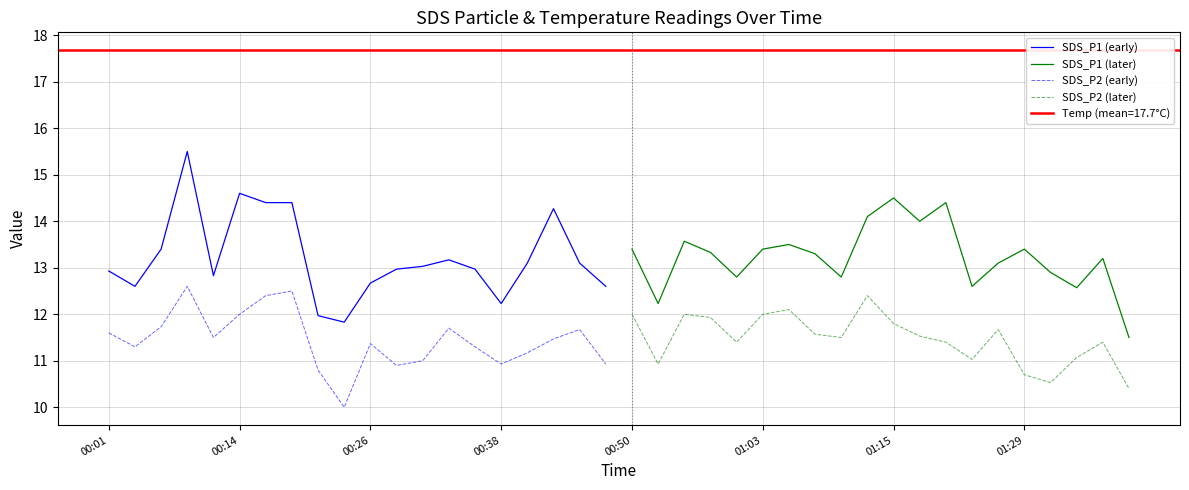

True or false: SDS_P1 (early) and SDS_P2 (early) cross at least once.

False